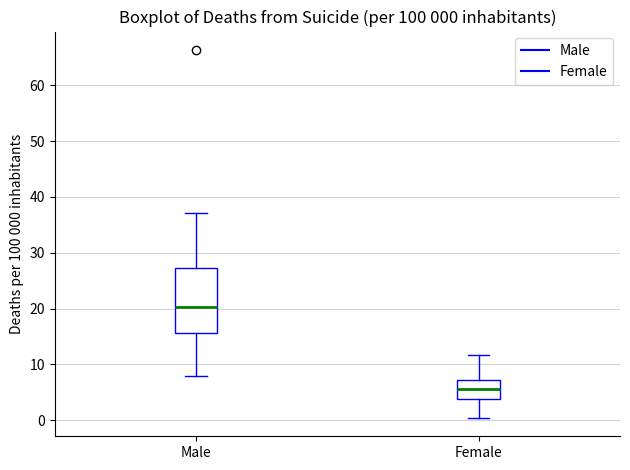

Which box's median line is the highest?

Male